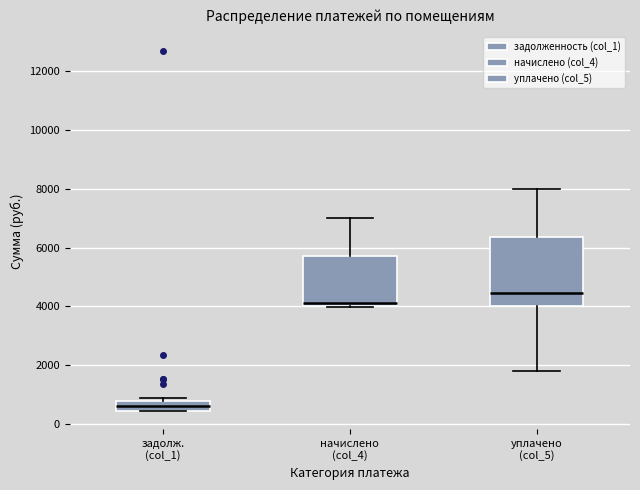

Reading left to right, read every box against the y-axis: the position of its median line, the range the box covers, and the ends of its whiskers. The values are not printed on the chart, so give them approximately, as read against the axis.

задолж. (col_1): median 600, box 400 to 800, whiskers 400 to 800 (just above the box's upper edge)
начислено (col_4): median 4200, box 4000 to 5800, whiskers 4000 to 7000
уплачено (col_5): median 4400, box 4000 to 6400, whiskers 1800 to 8000